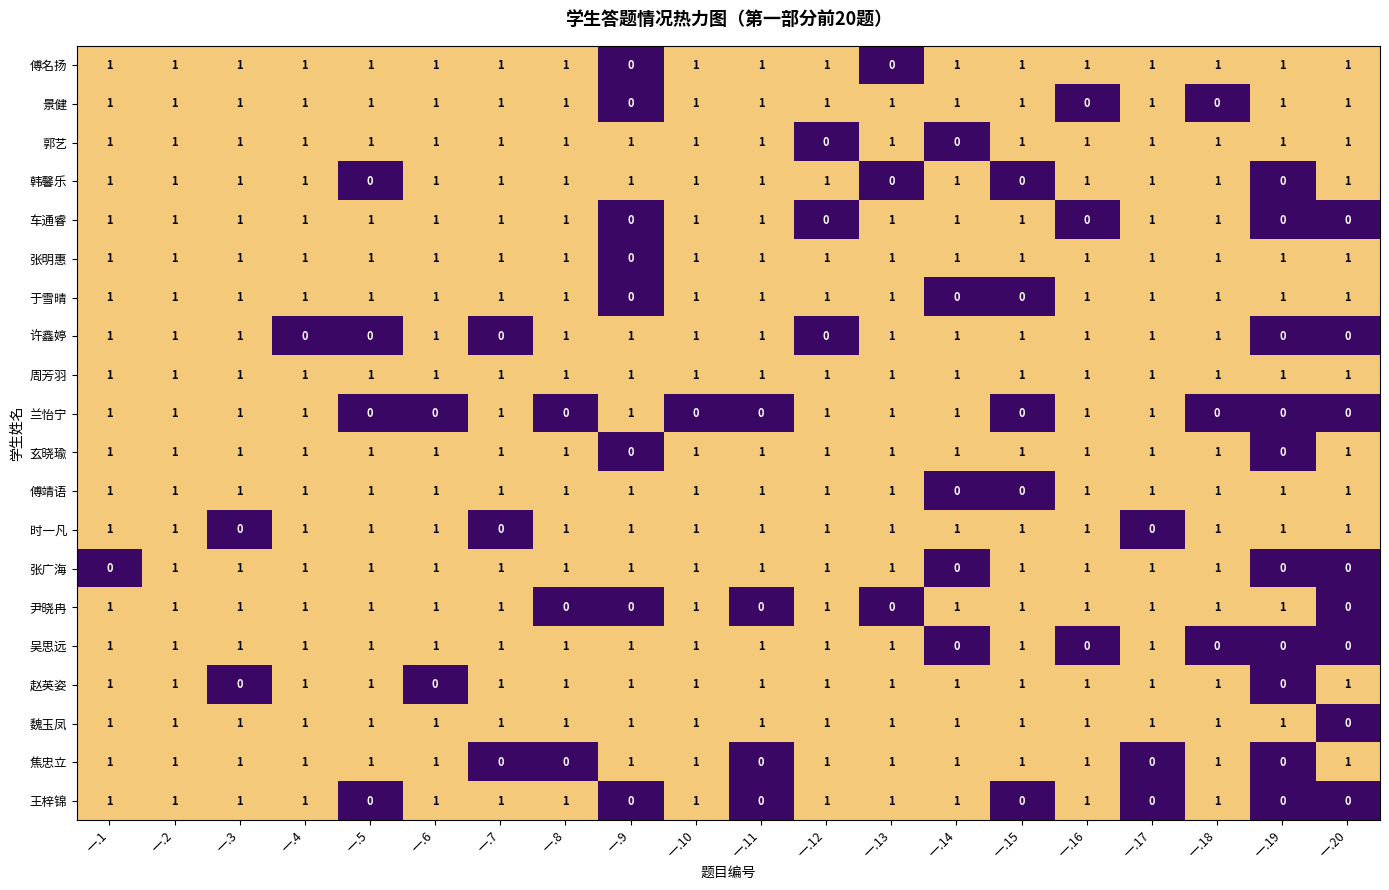

How many 尹晓冉 values are between 1 and 2?

15